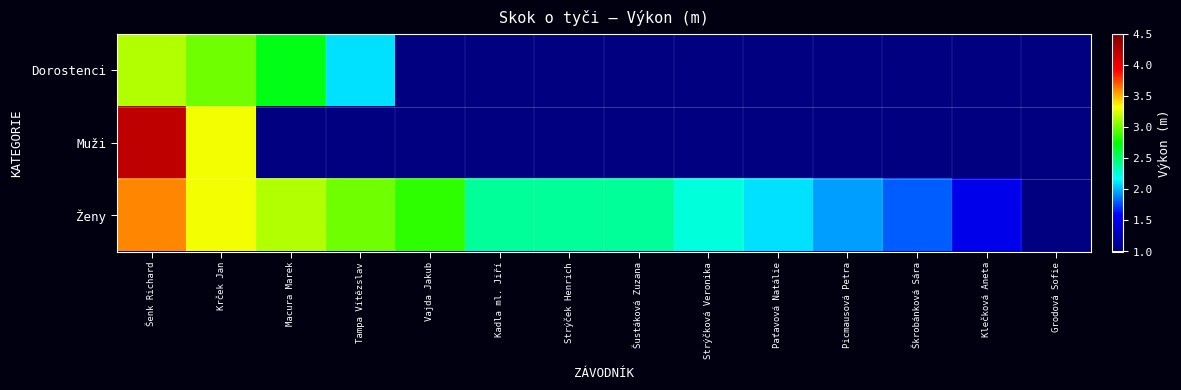

How many values in Dorostenci are above zero?

4